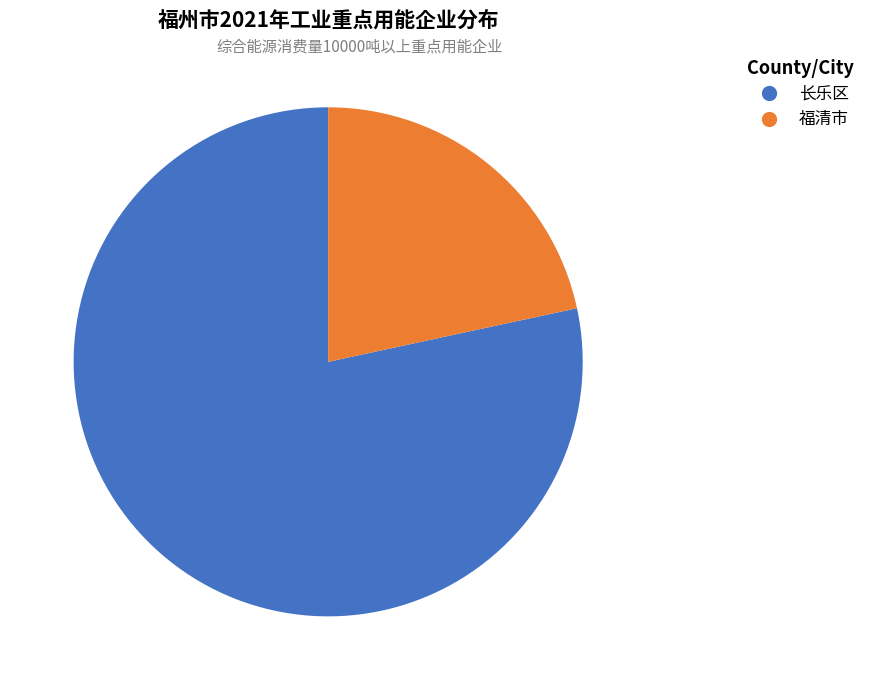

True or false: 长乐区 accounts for 89% of the total.

False